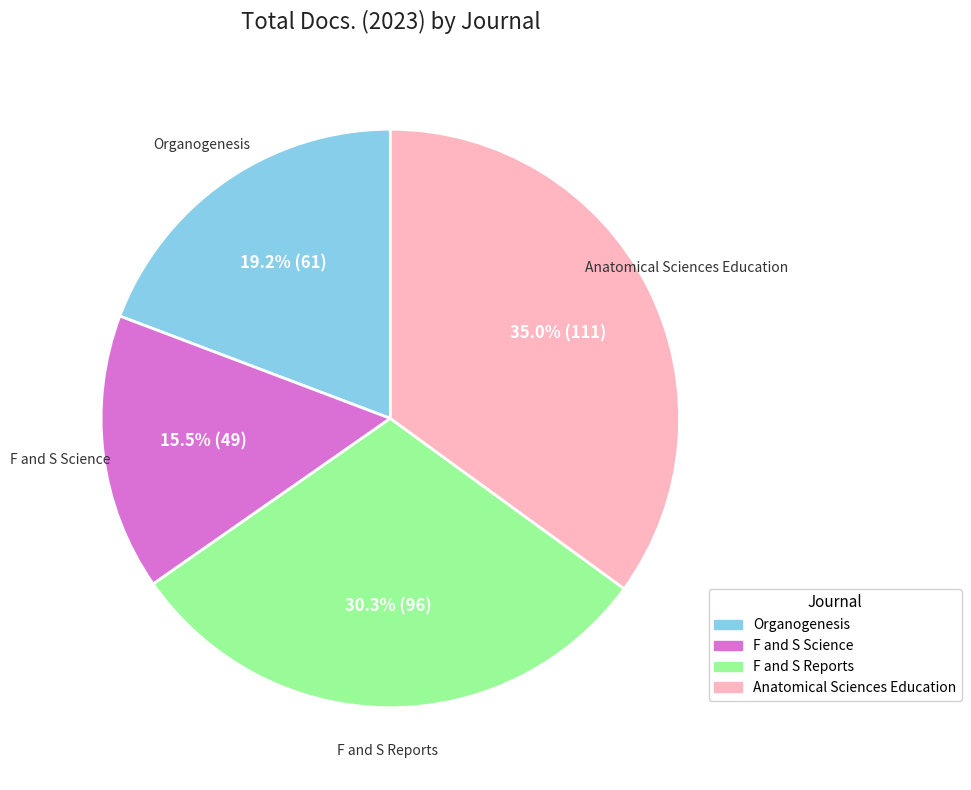

How many slices are in this pie chart?

4